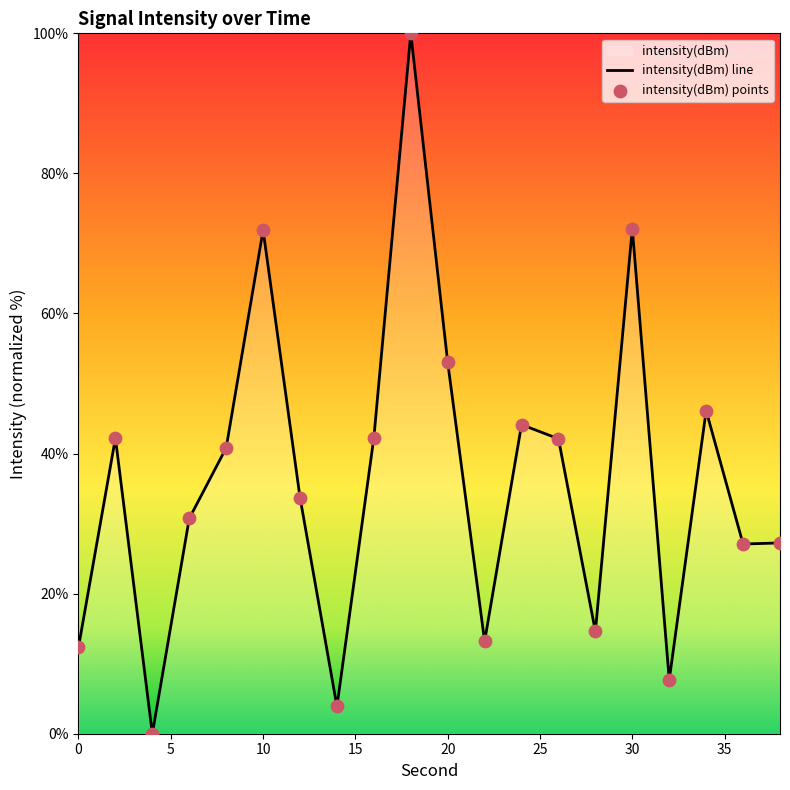

Between 28 and 18, which is larger?

18